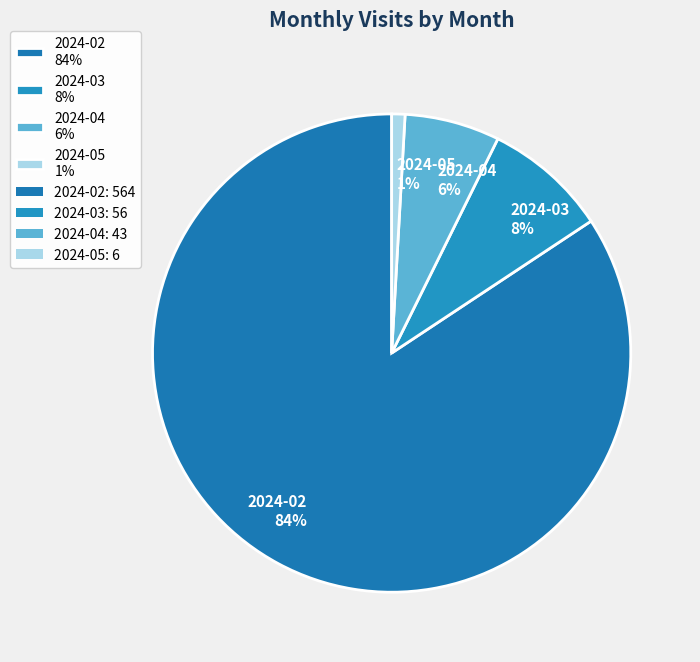

Does 2024-04 represent more than half of the total?

No